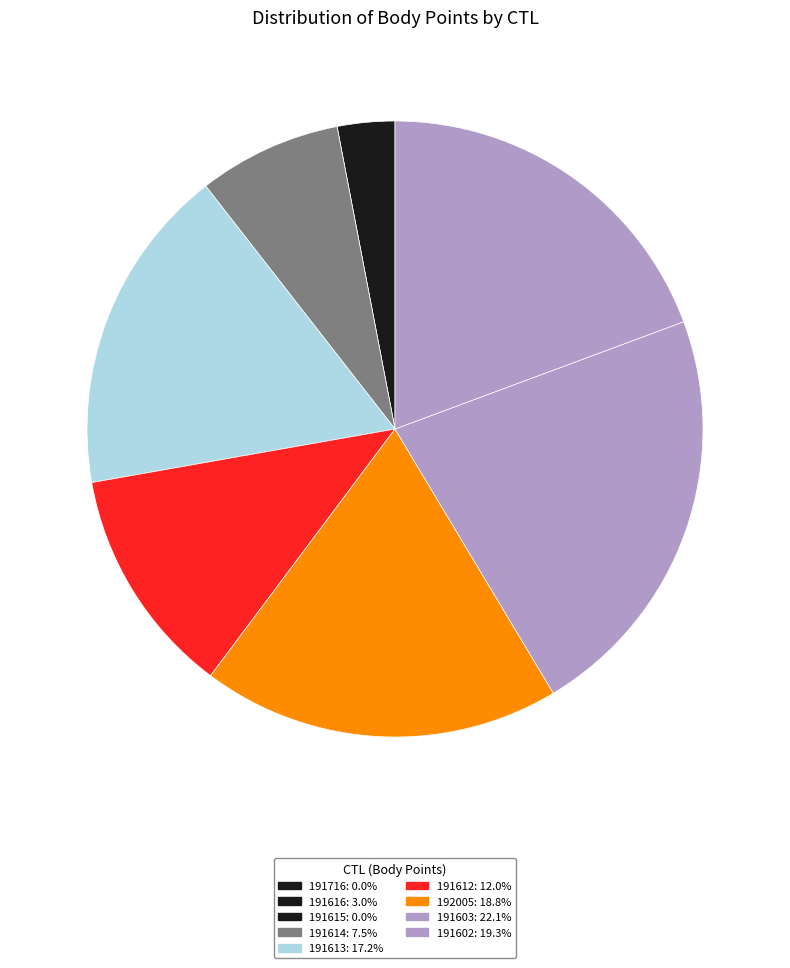

Rank the categories by value from highest to lowest.

191603, 191602, 192005, 191613, 191612, 191614, 191616, 191716, 191615